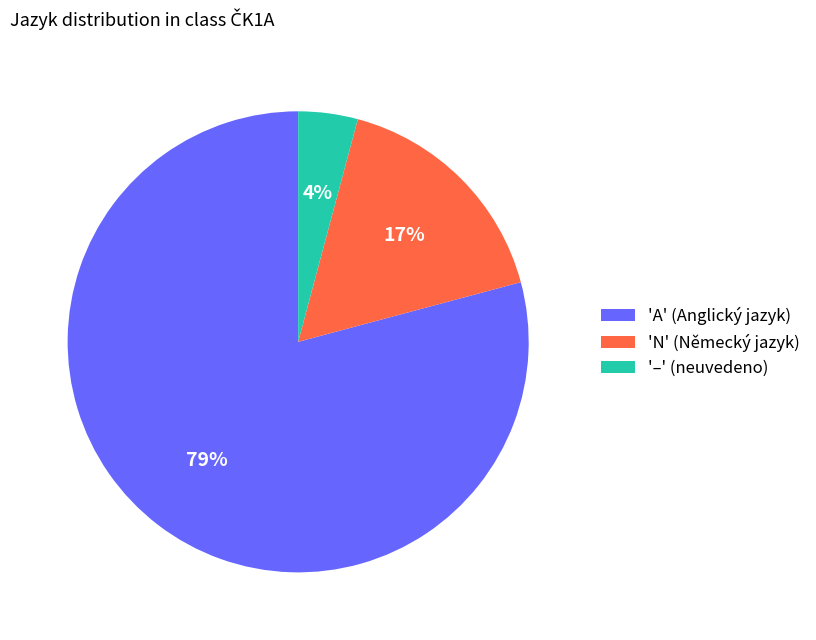

Do 'A' (Anglický jazyk) and '–' (neuvedeno) together represent more than half of the pie?

Yes